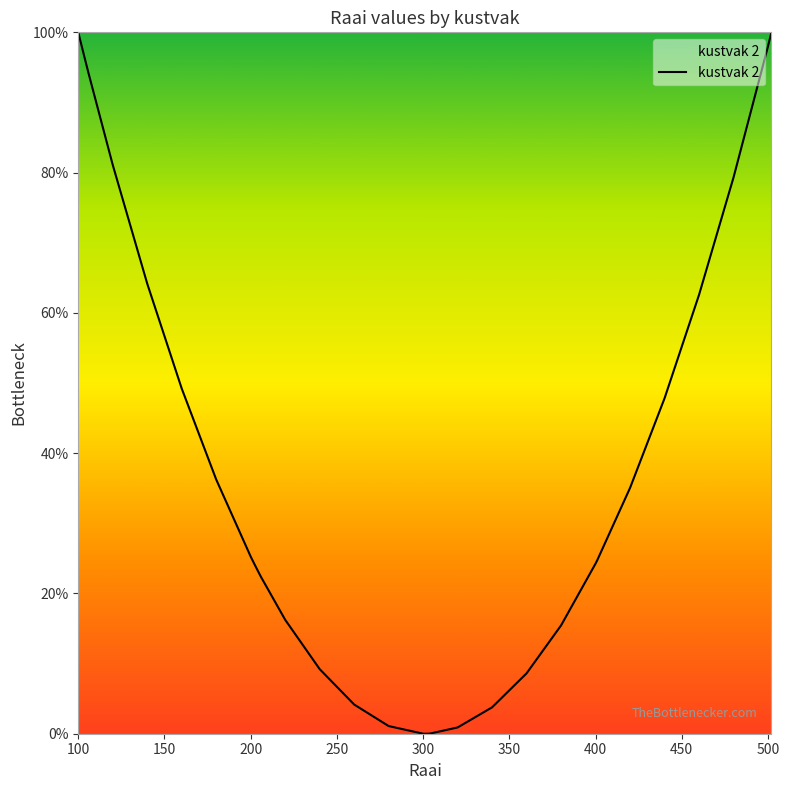

What is the average value?

42.7